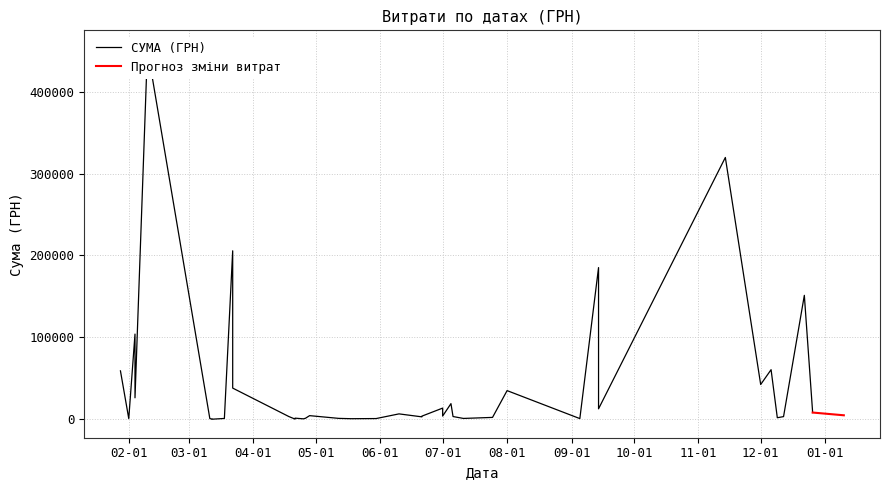

Where does the data first go above 3973?

26.12.2016